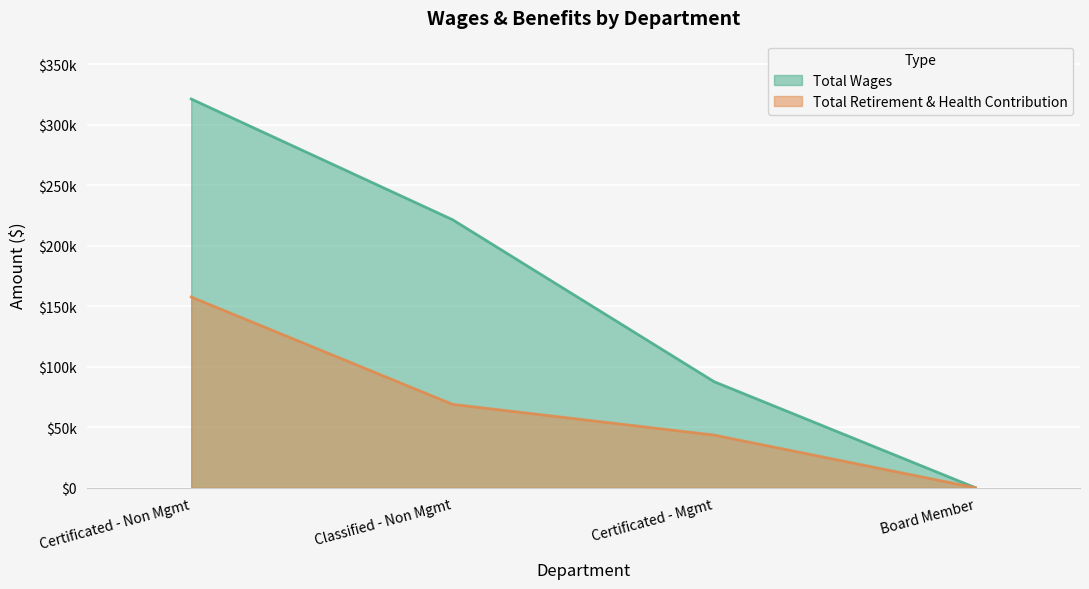

What value does the Total Retirement & Health Contribution series have at Certificated - Non Mgmt, to the nearest 100?

157600